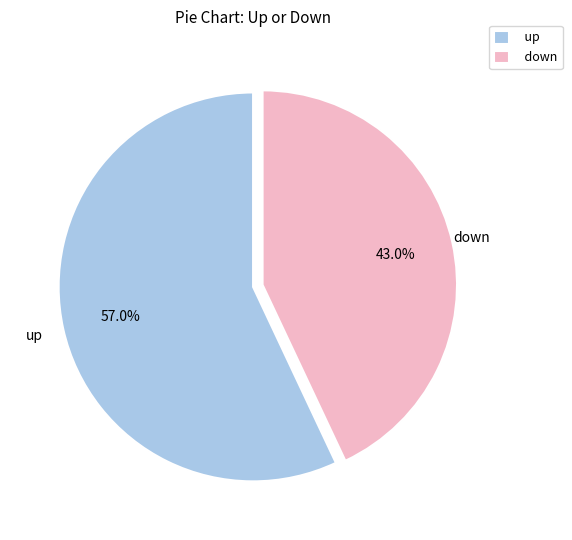

Which slice is the smallest?

down